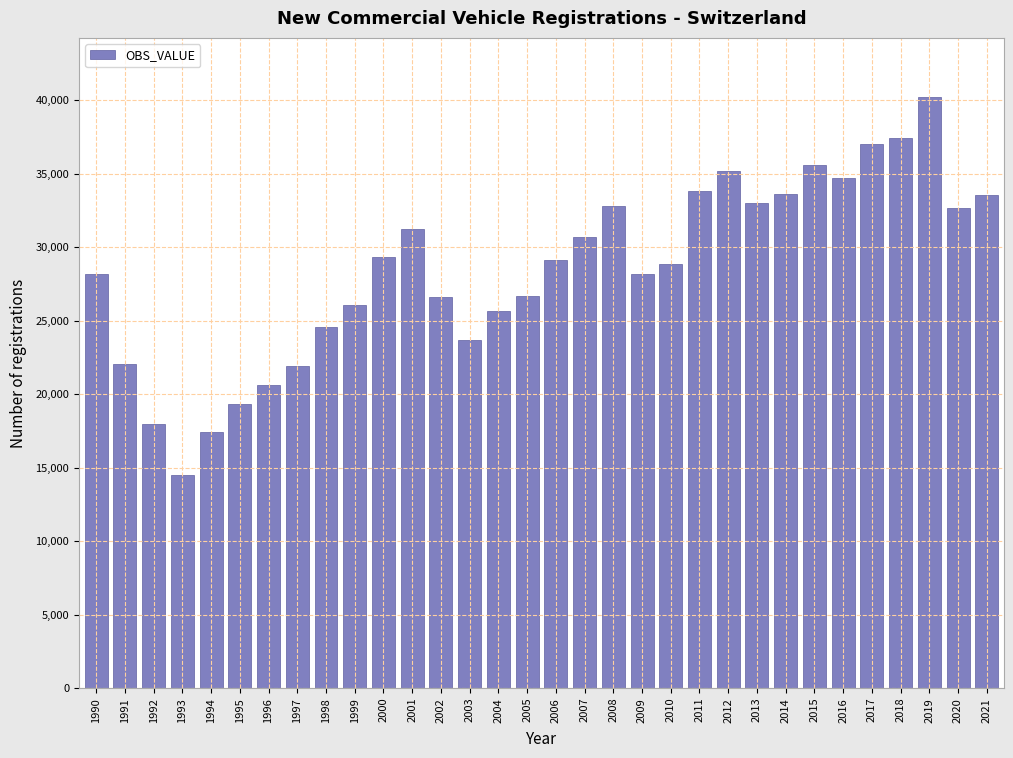

What value does the data have at 2017?

37041